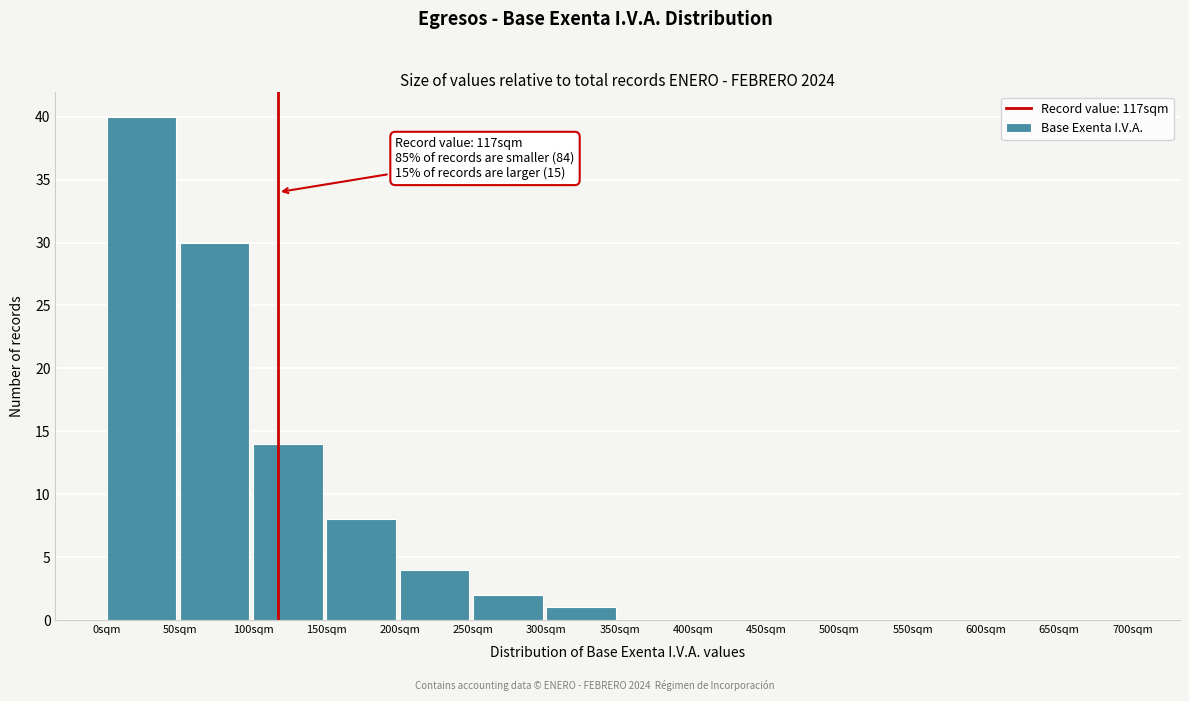

Reading left to right, transcribe all the data shown in this chart.

0sqm=40	50sqm=30	100sqm=14	150sqm=8	200sqm=4	250sqm=2	300sqm=1	350sqm=0	400sqm=0	450sqm=0	500sqm=0	550sqm=0	600sqm=0	650sqm=0